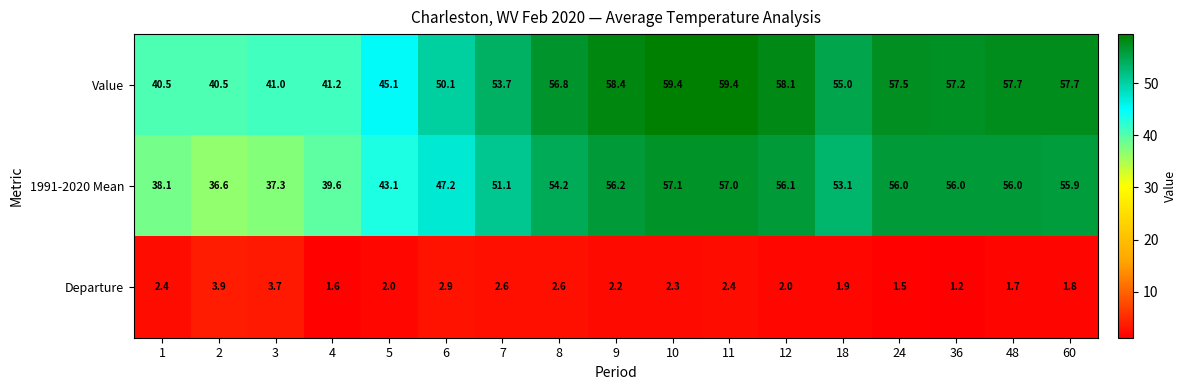

What is the difference between the maximum and minimum values in the Value series?

18.9